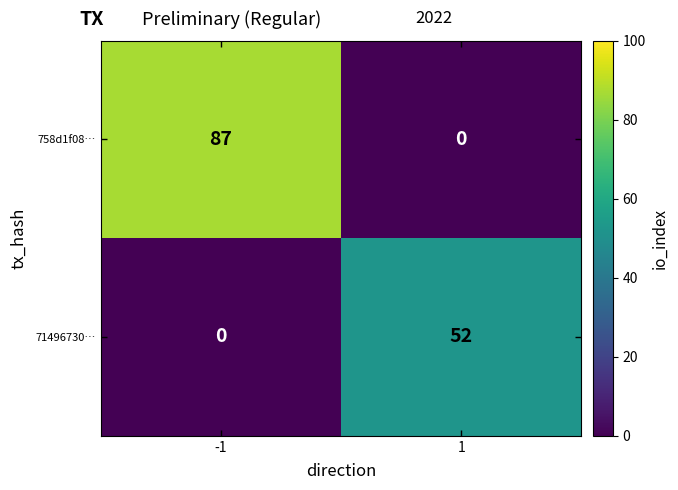

How many series are shown in this chart?

2